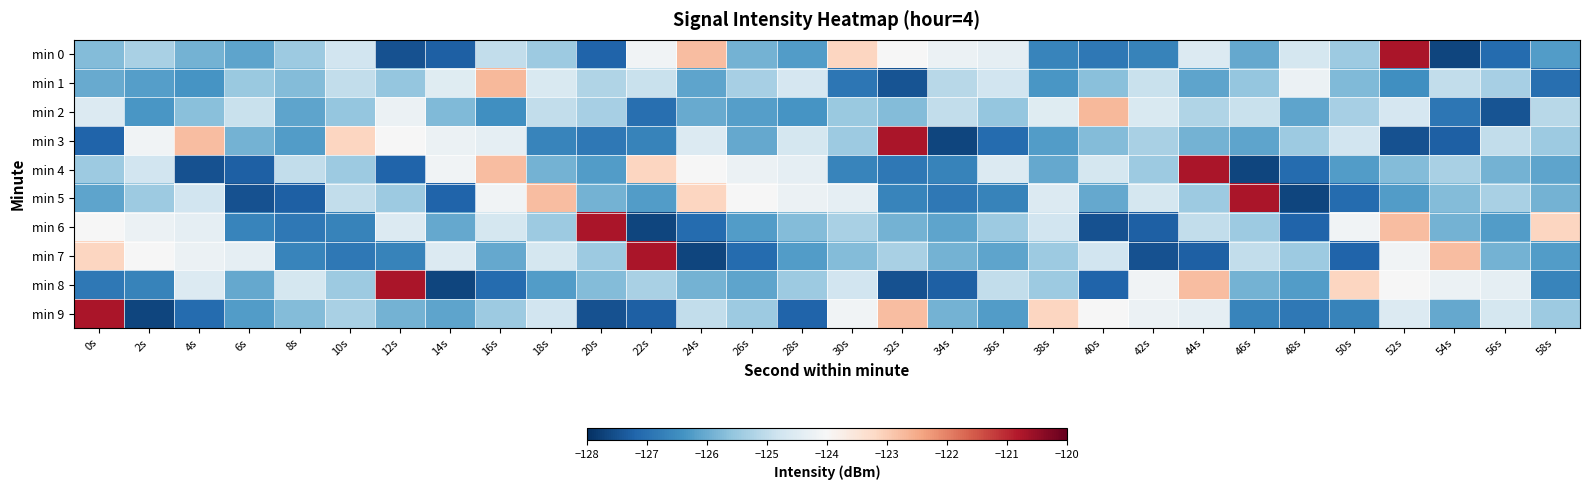

At which category is the sum across all series the highest?

52s